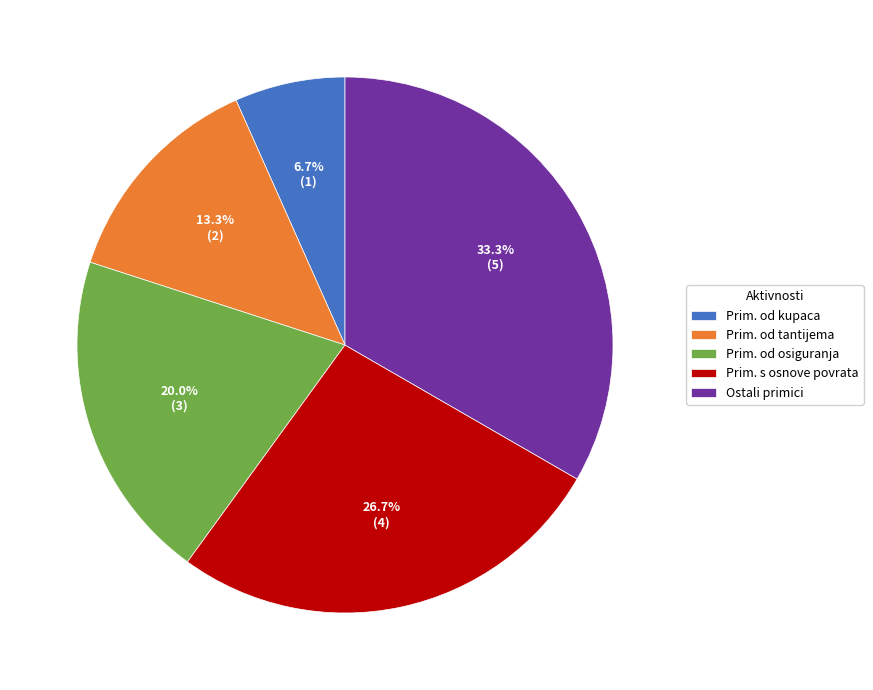

Which slice is the largest?

Ostali primici